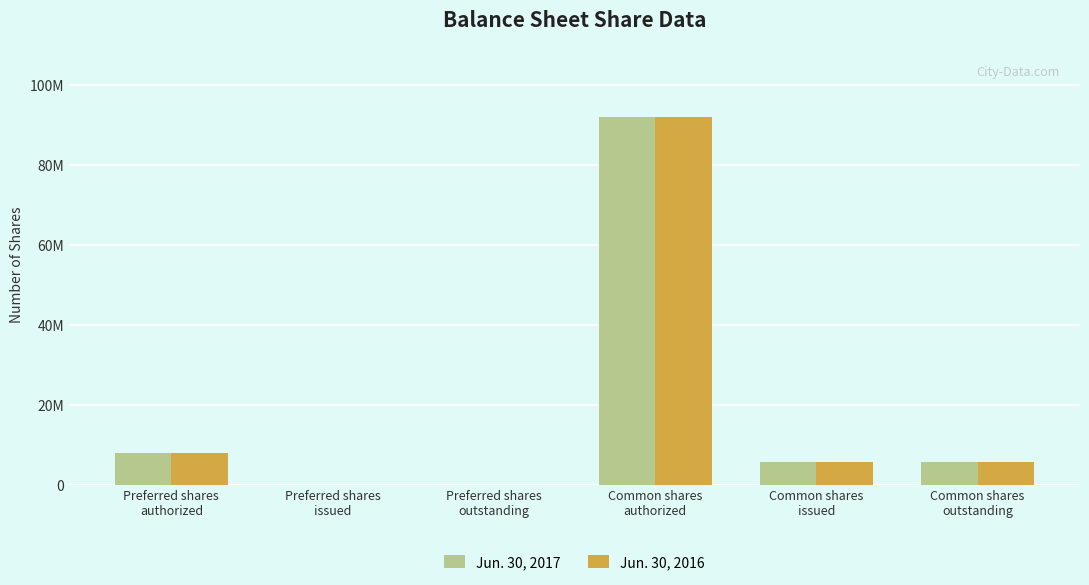

What are all the series names shown in the legend?

Jun. 30, 2017, Jun. 30, 2016